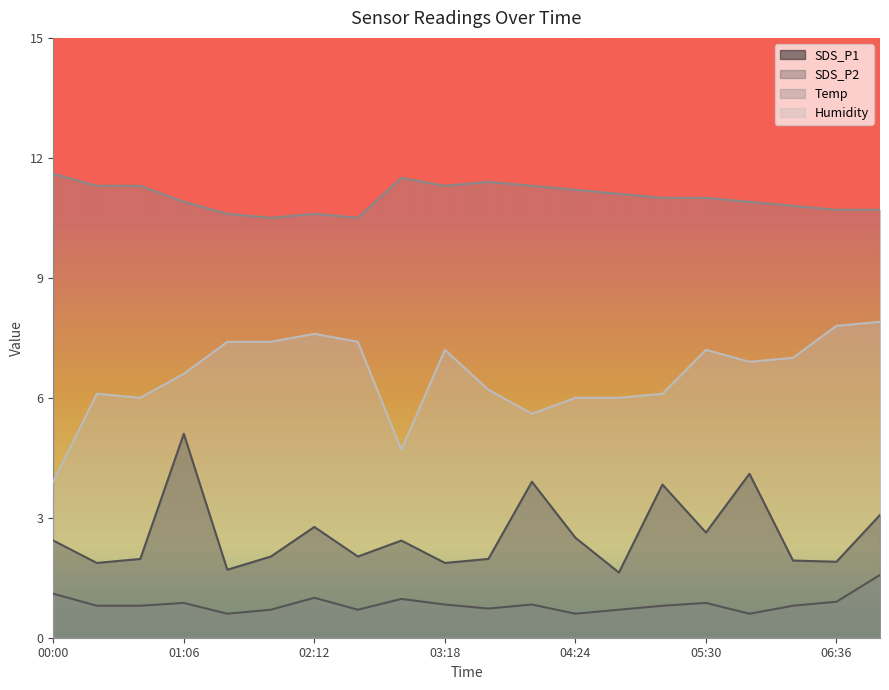

What are all the series names shown in the legend?

SDS_P1, SDS_P2, Temp, Humidity